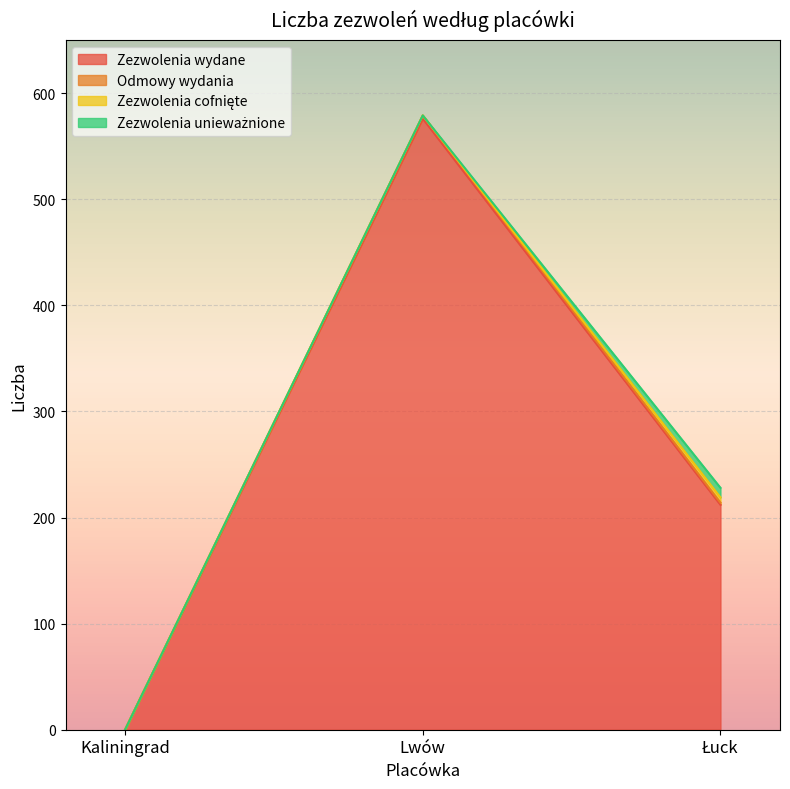

Reading right to left, list all the values displayed in this chart.

Zezwolenia wydane: Łuck=212	Lwów=576	Kaliningrad=0
Odmowy wydania: Łuck=2	Lwów=3	Kaliningrad=0
Zezwolenia cofnięte: Łuck=5	Lwów=0	Kaliningrad=0
Zezwolenia unieważnione: Łuck=9	Lwów=0	Kaliningrad=0